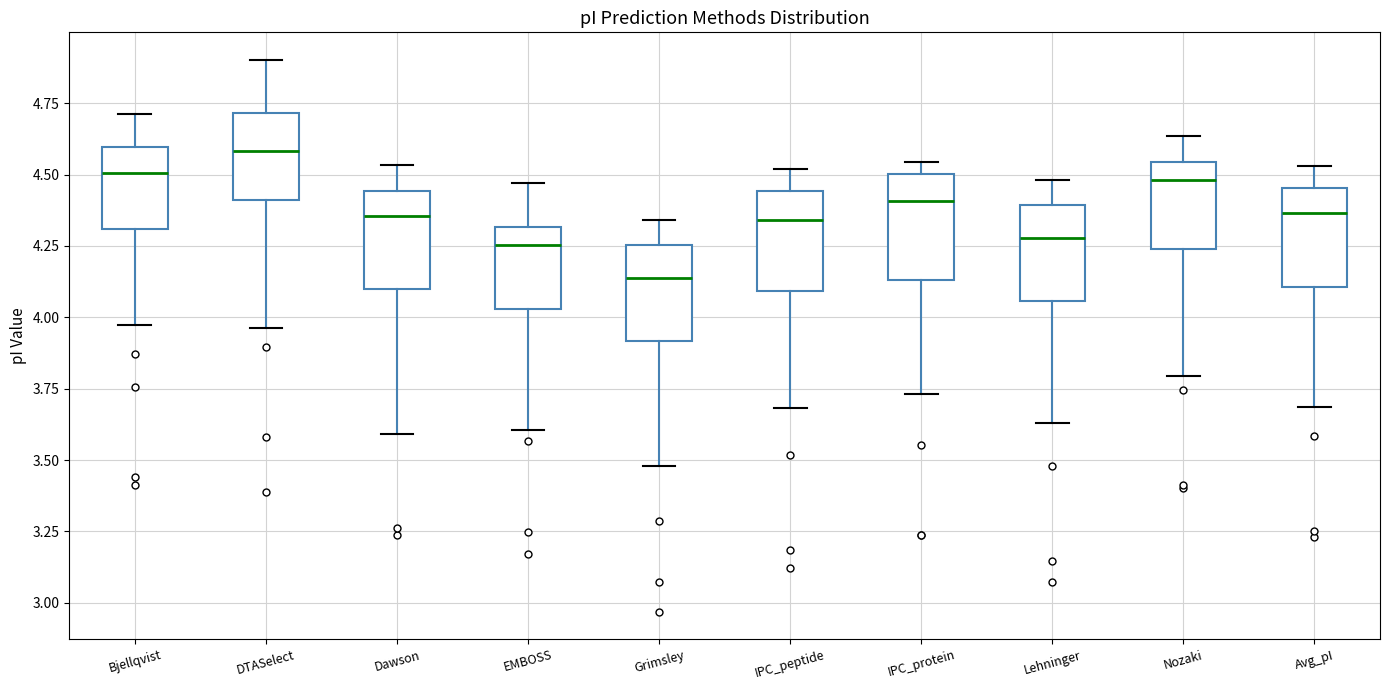

Reading left to right, transcribe this box plot: for each box, give where its median line is, the range the box spans, and where its two whiskers end, as read against the y-axis. The values are not printed on the chart, so give them approximately, as read against the axis.

Bjellqvist: median 4.50, box 4.30 to 4.60, whiskers 3.95 to 4.70
DTASelect: median 4.60, box 4.40 to 4.70, whiskers 3.95 to 4.90
Dawson: median 4.35, box 4.10 to 4.45, whiskers 3.60 to 4.55
EMBOSS: median 4.25, box 4.05 to 4.30, whiskers 3.60 to 4.45
Grimsley: median 4.15, box 3.90 to 4.25, whiskers 3.50 to 4.35
IPC_peptide: median 4.35, box 4.10 to 4.45, whiskers 3.70 to 4.50
IPC_protein: median 4.40, box 4.15 to 4.50, whiskers 3.75 to 4.55
Lehninger: median 4.30, box 4.05 to 4.40, whiskers 3.65 to 4.50
Nozaki: median 4.50, box 4.25 to 4.55, whiskers 3.80 to 4.65
Avg_pI: median 4.35, box 4.10 to 4.45, whiskers 3.70 to 4.55